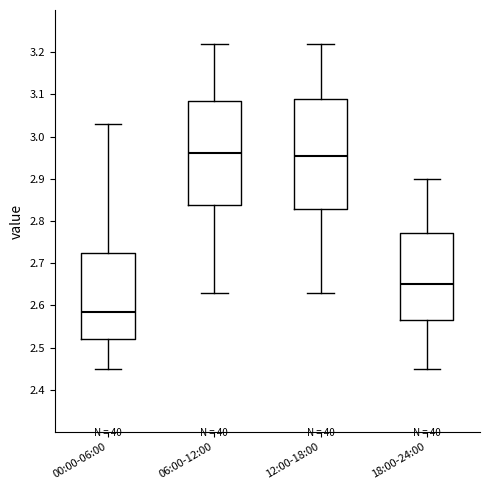

Reading left to right, transcribe this box plot: for each box, give where its median line is, the range the box spans, and where its two whiskers end, as read against the y-axis. The values are not printed on the chart, so give them approximately, as read against the axis.

00:00-06:00: median 2.59, box 2.52 to 2.73, whiskers 2.45 to 3.03
06:00-12:00: median 2.96, box 2.84 to 3.09, whiskers 2.63 to 3.22
12:00-18:00: median 2.96, box 2.83 to 3.09, whiskers 2.63 to 3.22
18:00-24:00: median 2.65, box 2.57 to 2.77, whiskers 2.45 to 2.90